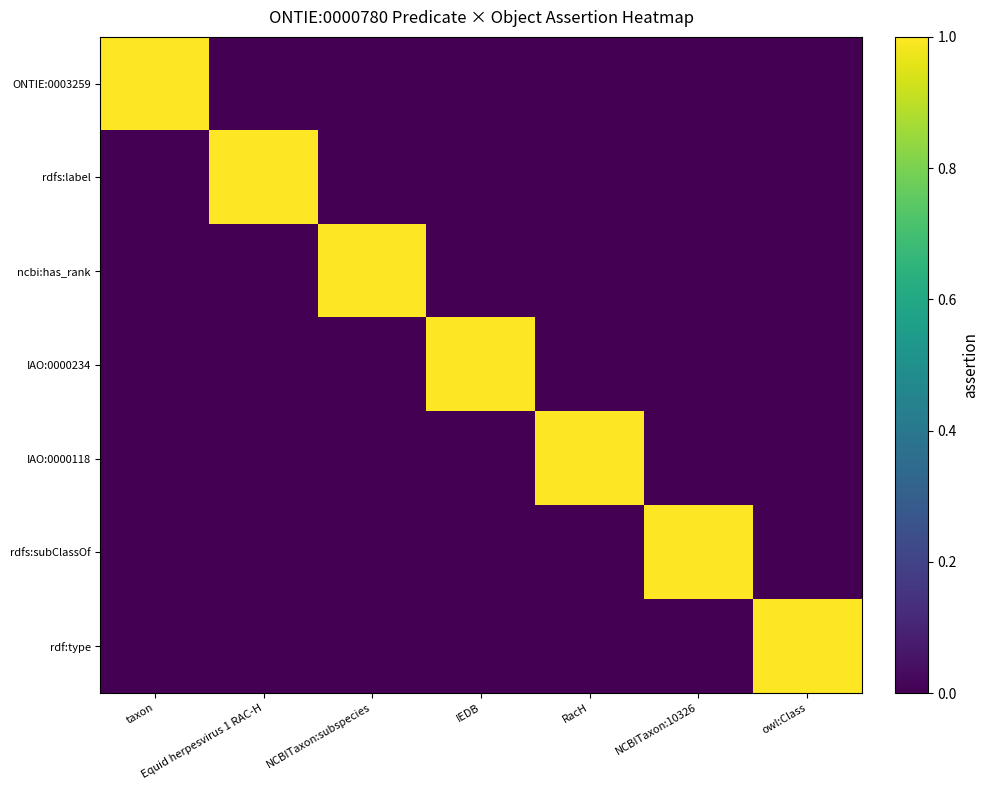

Reading left to right, extract all data points from this chart.

ONTIE:0003259: taxon=1	Equid herpesvirus 1 RAC-H=0	NCBITaxon:subspecies=0	IEDB=0	RacH=0	NCBITaxon:10326=0	owl:Class=0
rdfs:label: taxon=0	Equid herpesvirus 1 RAC-H=1	NCBITaxon:subspecies=0	IEDB=0	RacH=0	NCBITaxon:10326=0	owl:Class=0
ncbi:has_rank: taxon=0	Equid herpesvirus 1 RAC-H=0	NCBITaxon:subspecies=1	IEDB=0	RacH=0	NCBITaxon:10326=0	owl:Class=0
IAO:0000234: taxon=0	Equid herpesvirus 1 RAC-H=0	NCBITaxon:subspecies=0	IEDB=1	RacH=0	NCBITaxon:10326=0	owl:Class=0
IAO:0000118: taxon=0	Equid herpesvirus 1 RAC-H=0	NCBITaxon:subspecies=0	IEDB=0	RacH=1	NCBITaxon:10326=0	owl:Class=0
rdfs:subClassOf: taxon=0	Equid herpesvirus 1 RAC-H=0	NCBITaxon:subspecies=0	IEDB=0	RacH=0	NCBITaxon:10326=1	owl:Class=0
rdf:type: taxon=0	Equid herpesvirus 1 RAC-H=0	NCBITaxon:subspecies=0	IEDB=0	RacH=0	NCBITaxon:10326=0	owl:Class=1